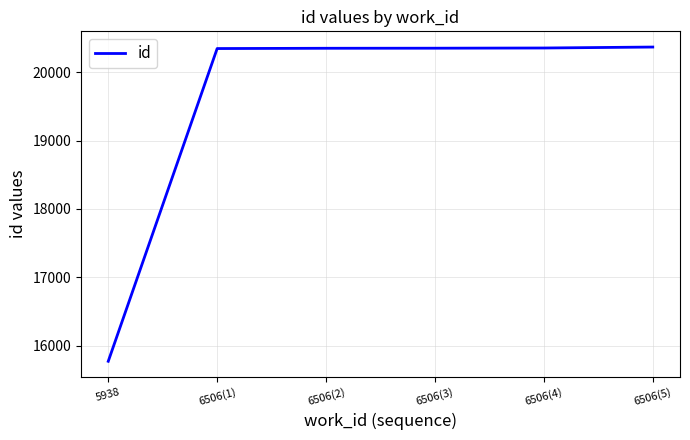

How many values are below 20352?

3